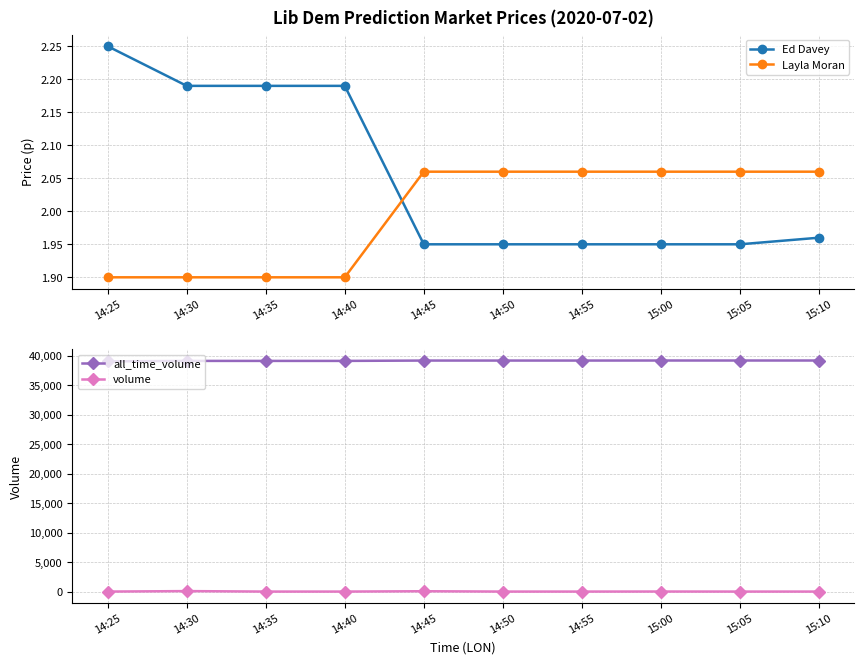

Reading left to right, transcribe all the data shown in this chart.

Ed Davey: 2.2	2.2	2.2	2.2	1.9	1.9	1.9	1.9	1.9	2.0
Layla Moran: 1.9	1.9	1.9	1.9	2.1	2.1	2.1	2.1	2.1	2.1
all_time_volume: 39054.0	39134.0	39134.0	39134.0	39192.0	39192.0	39192.0	39200.0	39200.0	39200.0
volume: 0.0	80.0	0.0	0.0	58.0	0.0	0.0	8.0	0.0	0.0